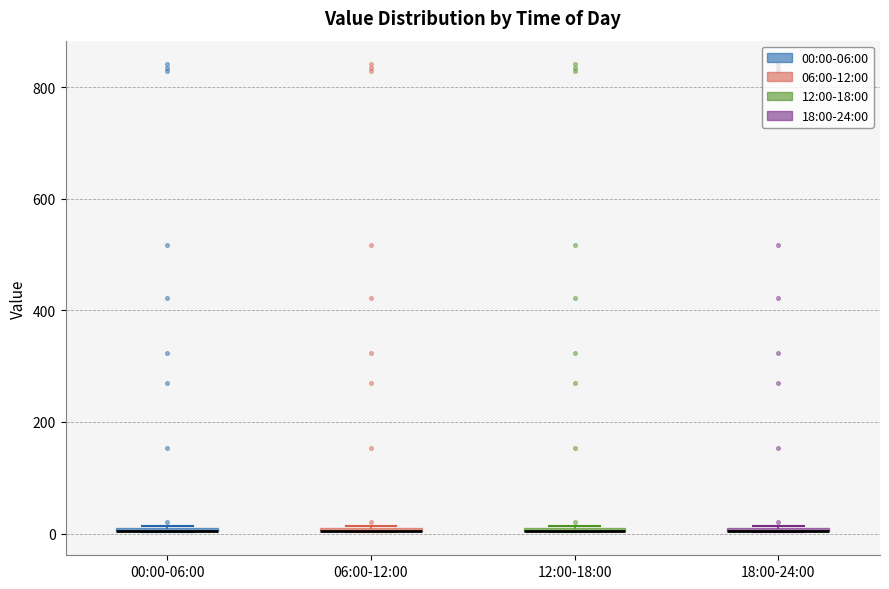

Where is the lower edge of the box for 12:00-18:00 on the y-axis? The values are not printed on the chart, so give them approximately, as read against the axis.

0